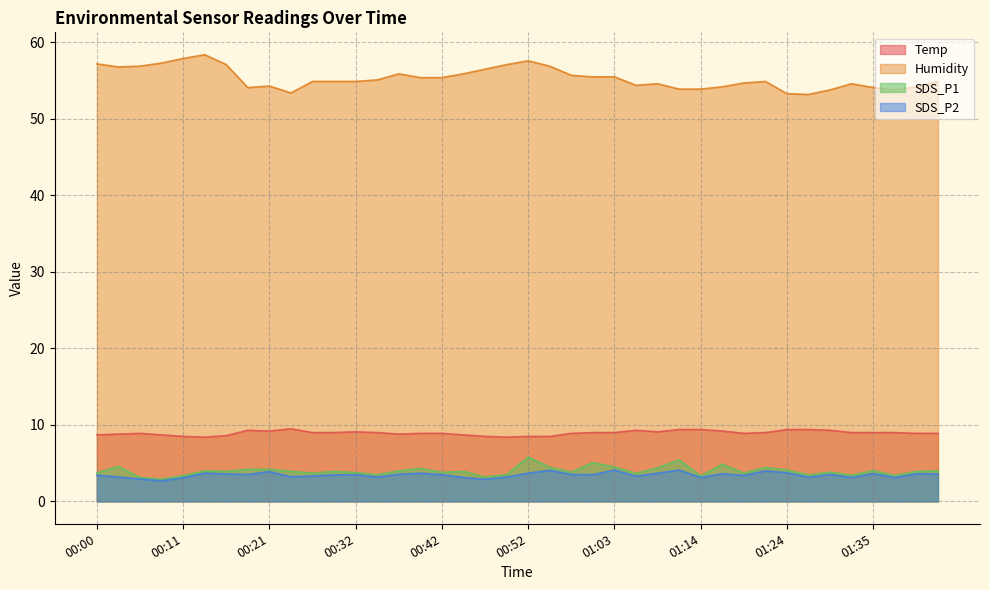

What is the total value across all series at 00:42?

71.6